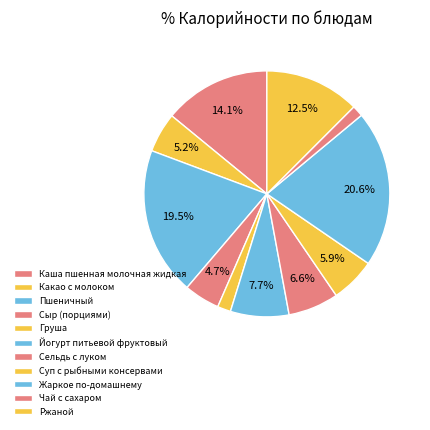

What is the smallest slice in the pie chart?

Чай с сахаром